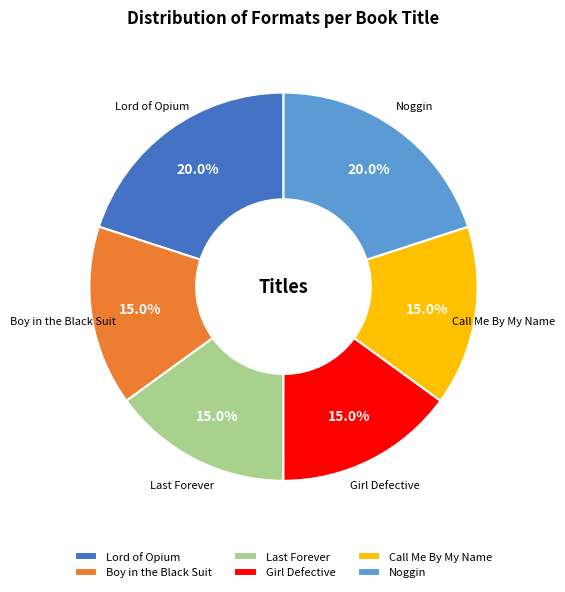

Is Girl Defective the majority of the pie?

No